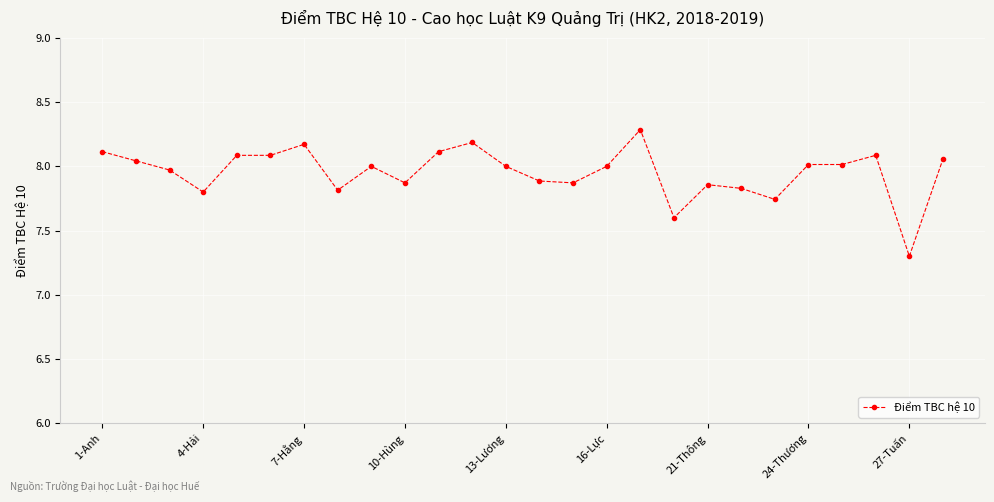

What is the difference between the maximum and minimum values?

1.0